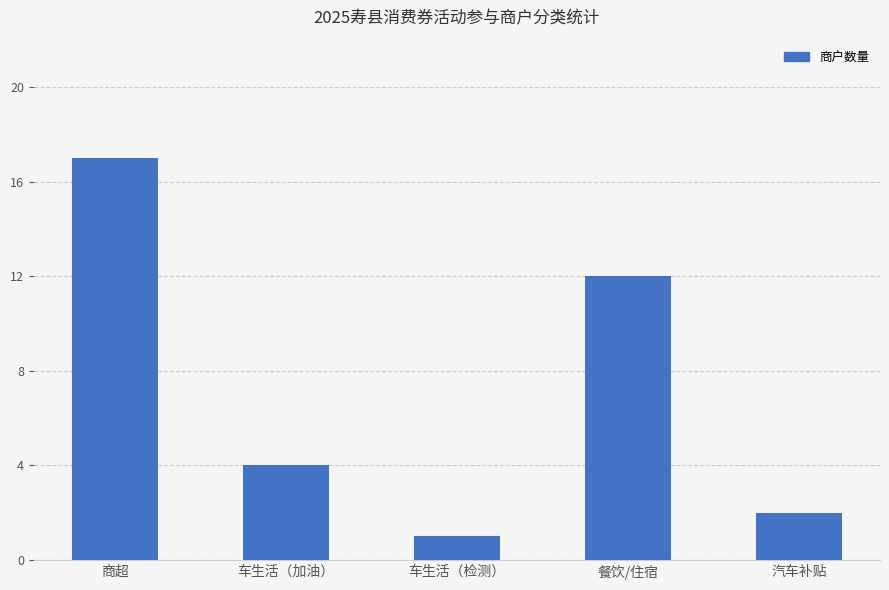

Reading left to right, extract all data points from this chart.

商超=17	车生活（加油）=4	车生活（检测）=1	餐饮/住宿=12	汽车补贴=2